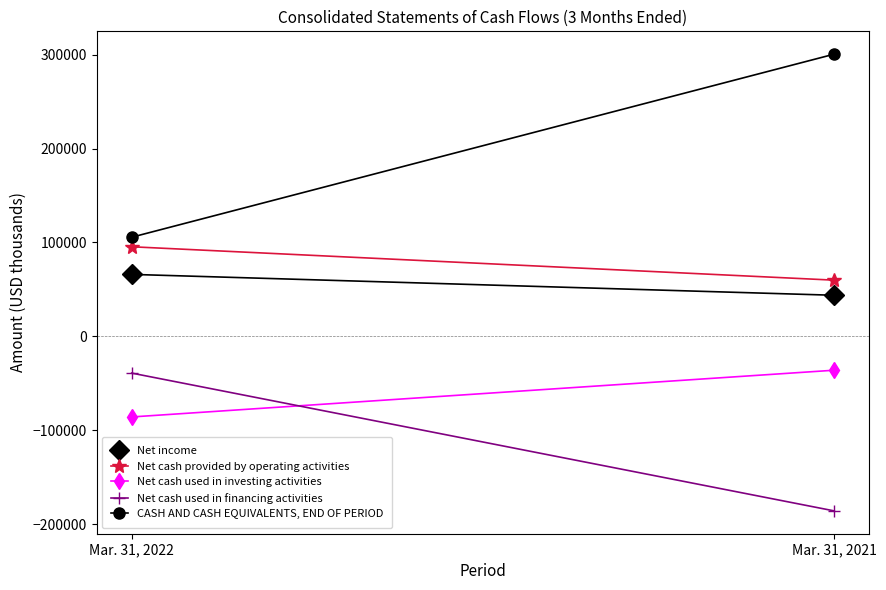

At which label is Net cash used in financing activities closest to -112324?

Mar. 31, 2022